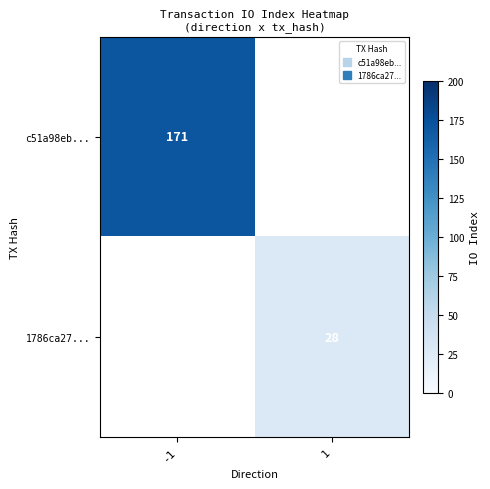

Rank the series at 1 from lowest to highest value.

c51a98eb..., 1786ca27...